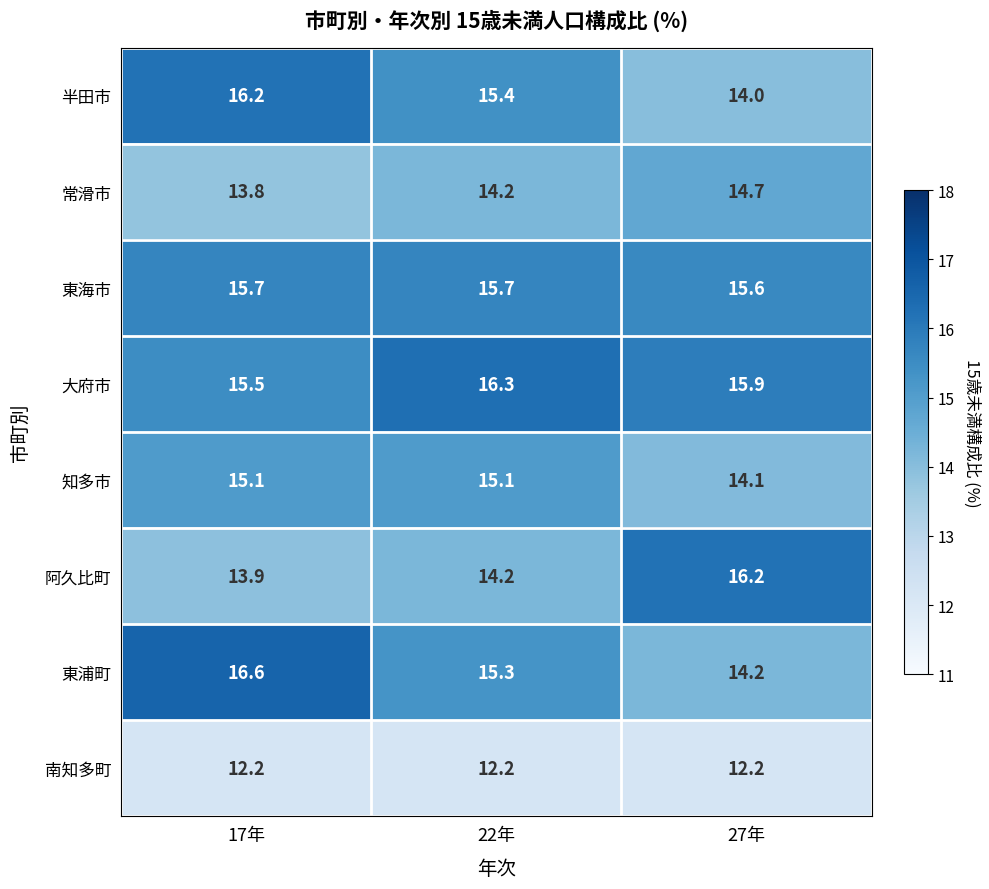

Reading left to right, what are all the values shown in this chart?

半田市: 17年=16.2	22年=15.4	27年=14.0
常滑市: 17年=13.8	22年=14.2	27年=14.7
東海市: 17年=15.7	22年=15.7	27年=15.6
大府市: 17年=15.5	22年=16.3	27年=15.9
知多市: 17年=15.1	22年=15.1	27年=14.1
阿久比町: 17年=13.9	22年=14.2	27年=16.2
東浦町: 17年=16.6	22年=15.3	27年=14.2
南知多町: 17年=12.2	22年=12.2	27年=12.2